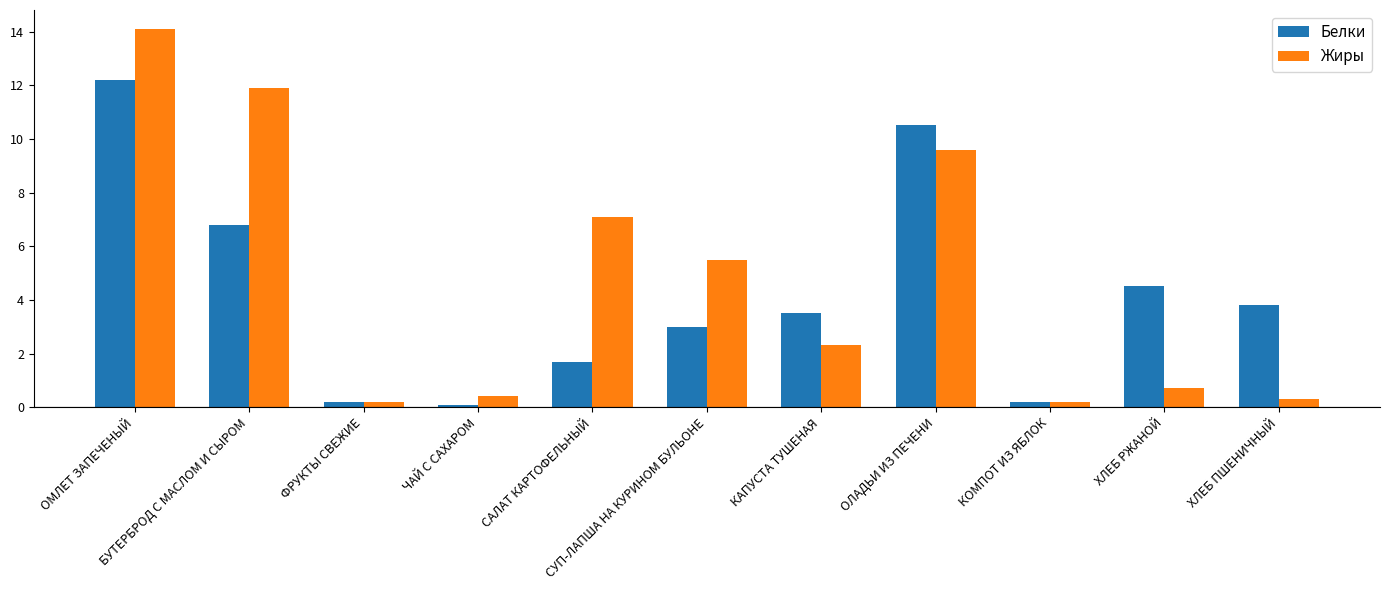

What is the value of the Белки bar at the 5th from the left?

1.7